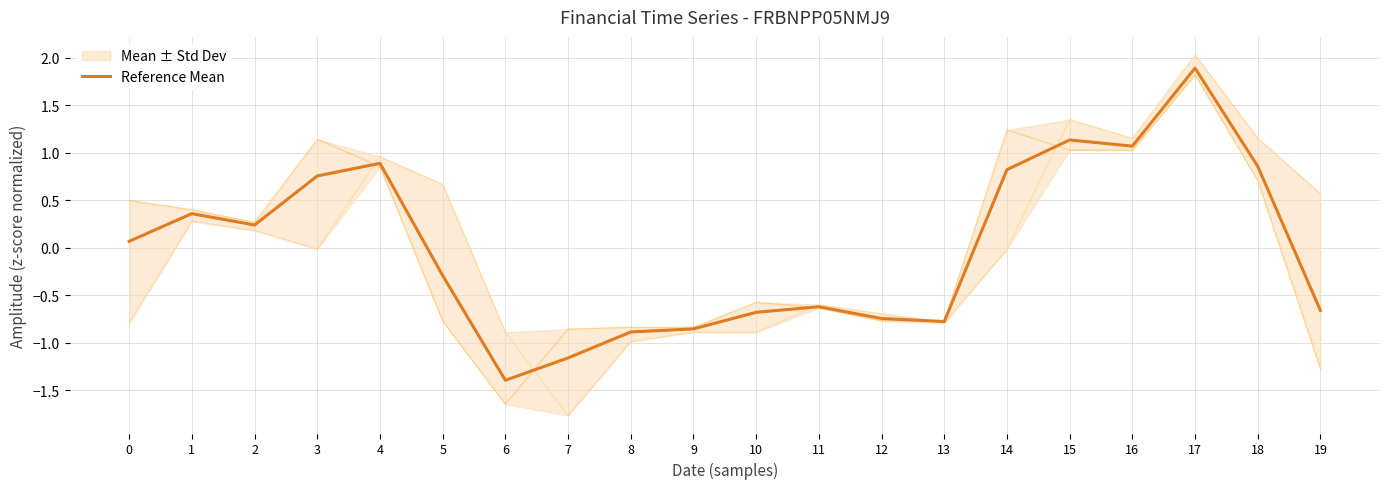

How many series are shown in this chart?

1